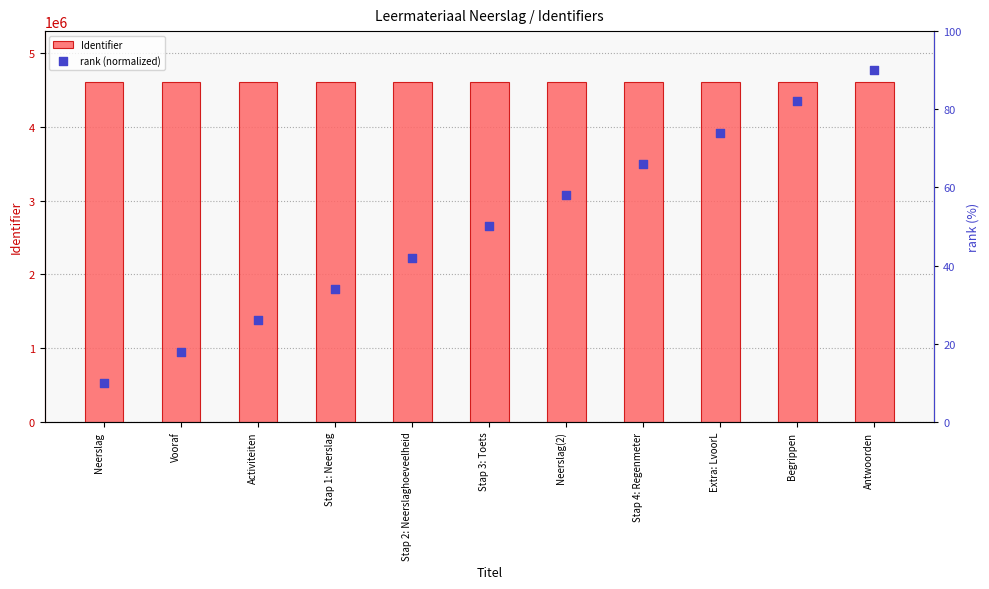

Which series has the largest Y range (max minus min)?

rank (normalized)